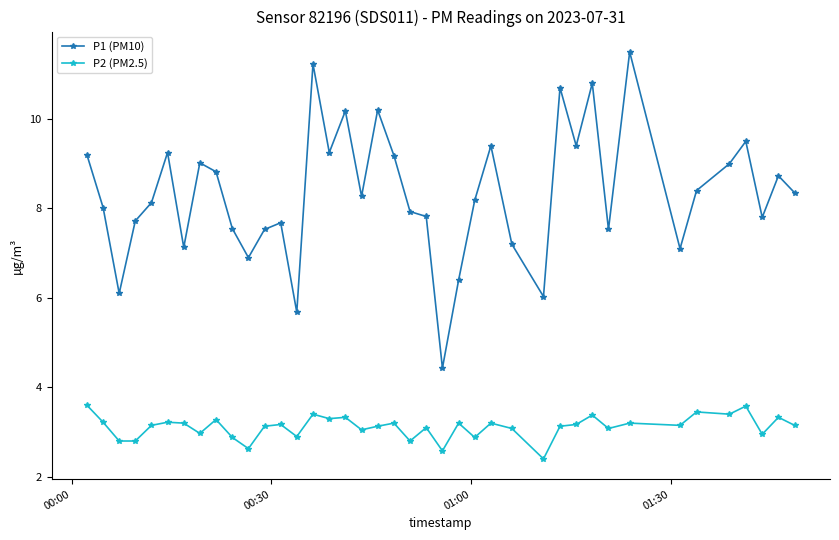

What is the smallest value displayed?

2.4